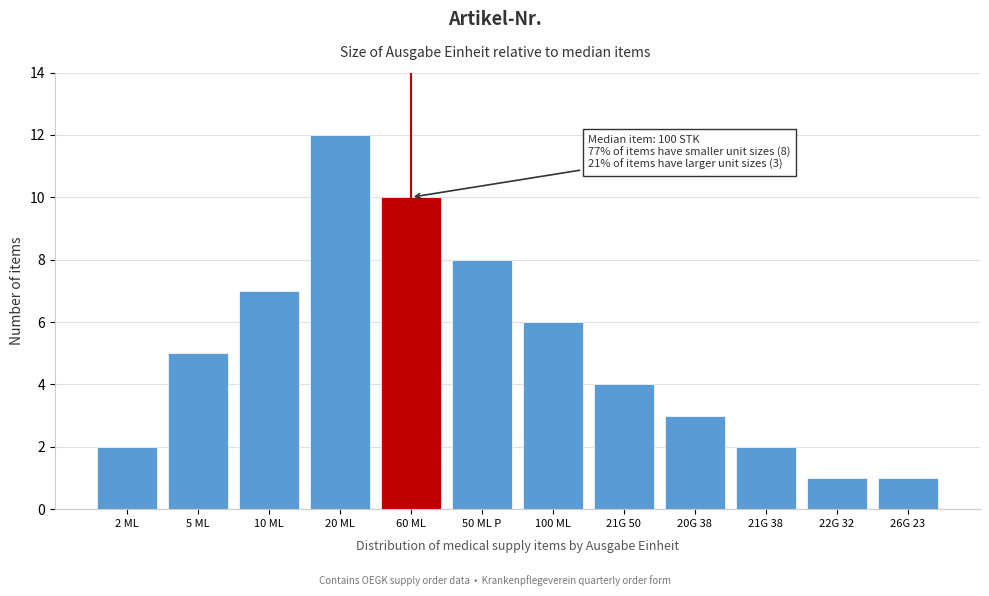

Reading left to right, what are all the values shown in this chart?

2	5	7	12	10	8	6	4	3	2	1	1